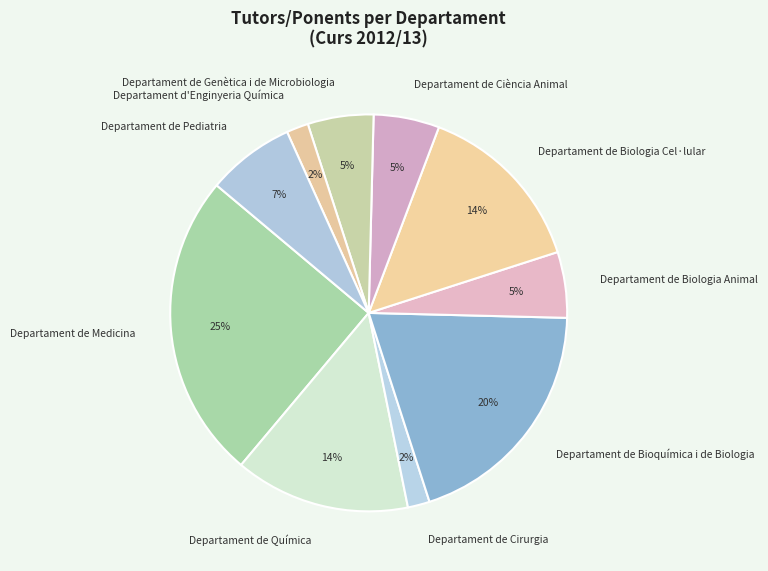

Is it true that Departament de Biologia Animal is 1% of the pie?

False